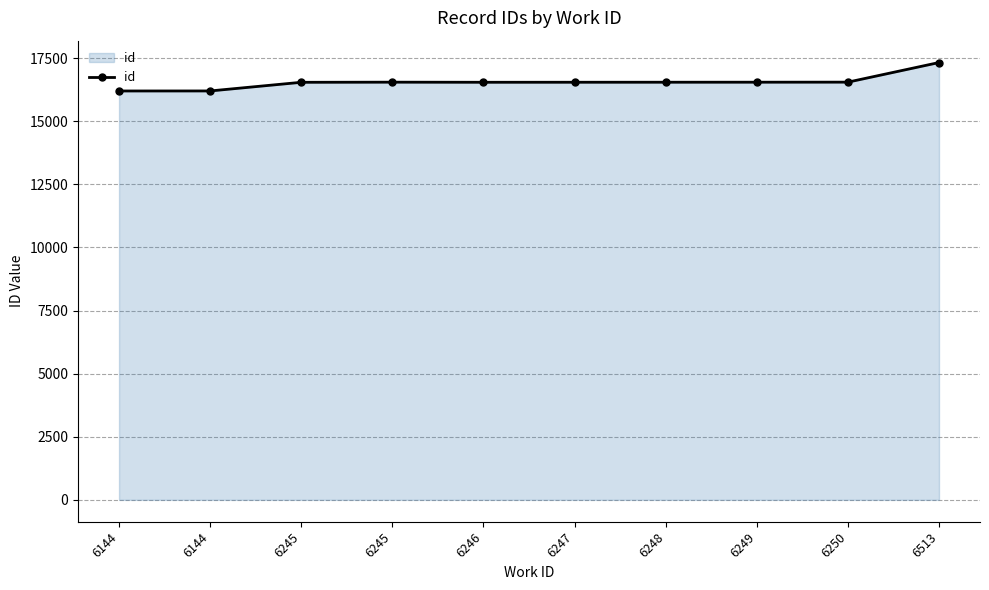

At which label does the data first exceed 16547?

6245